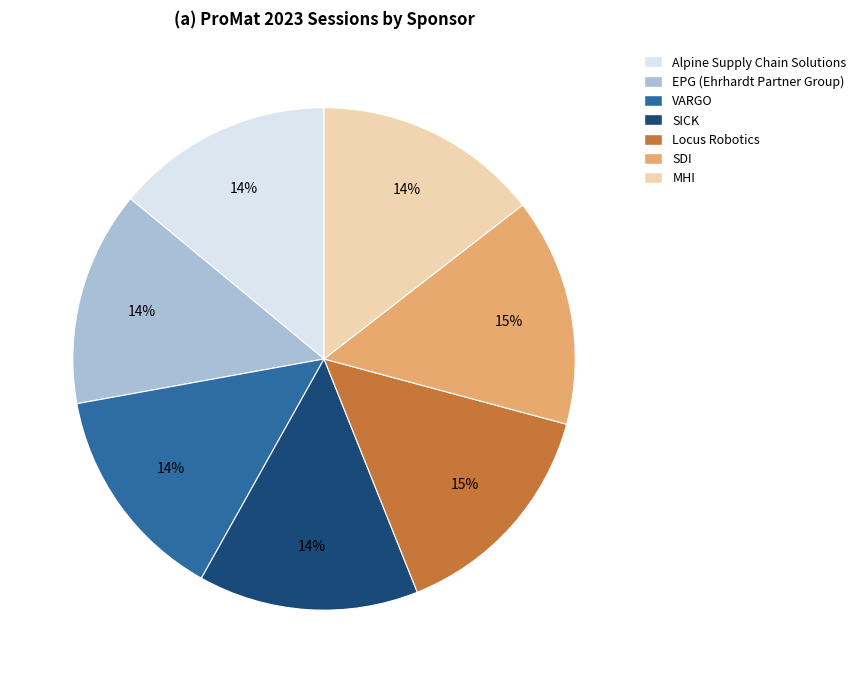

Does MHI represent more than half of the total?

No